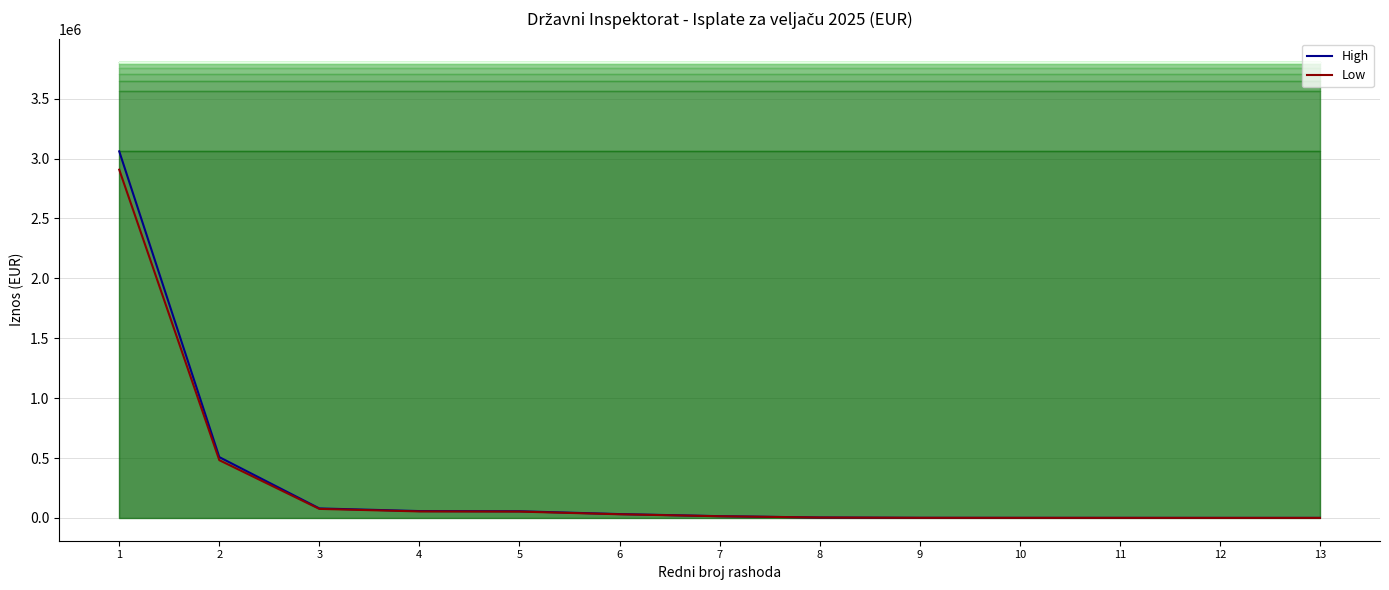

Does the chart display data point markers on the line(s)?

No